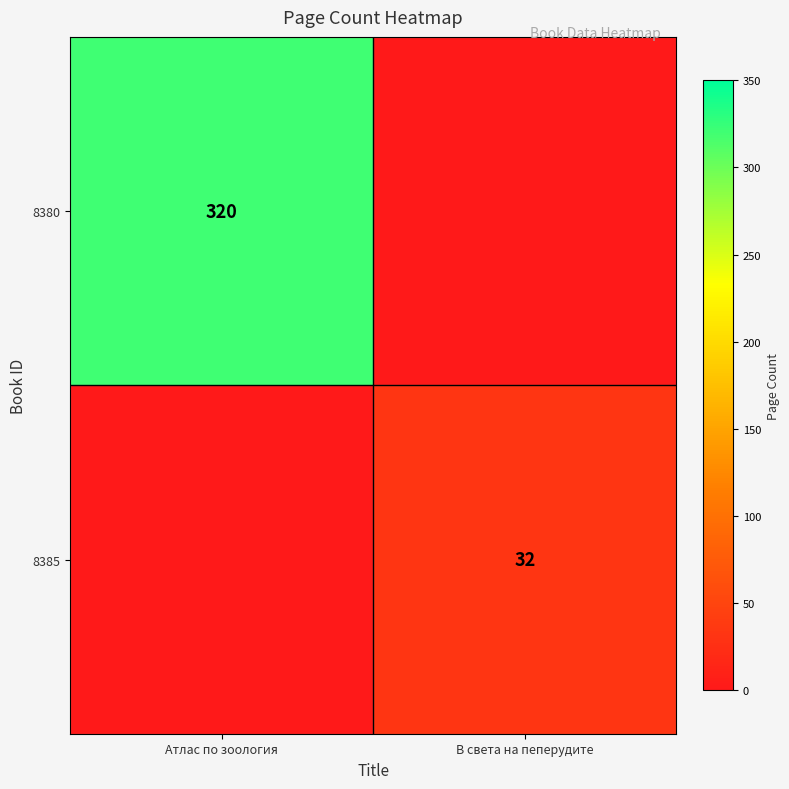

True or false: 8380 has a value of 320 at Атлас по зоология.

True